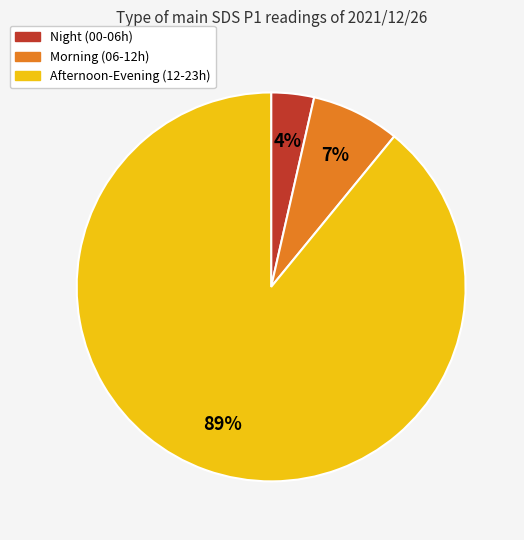

Which slice is the largest?

Afternoon-Evening (12-23h)